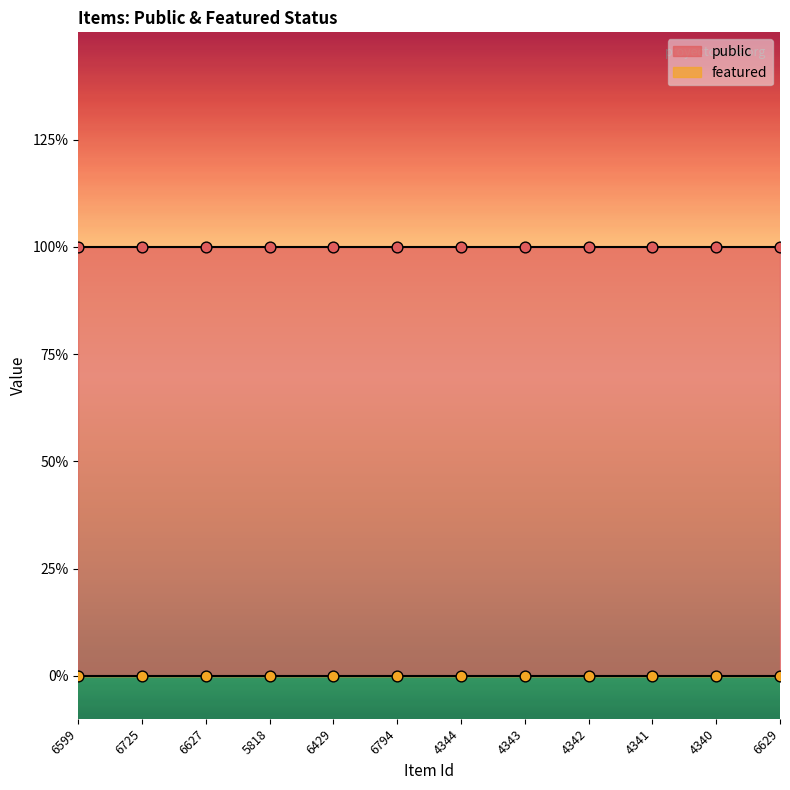

What are all the series names shown in the legend?

public, featured